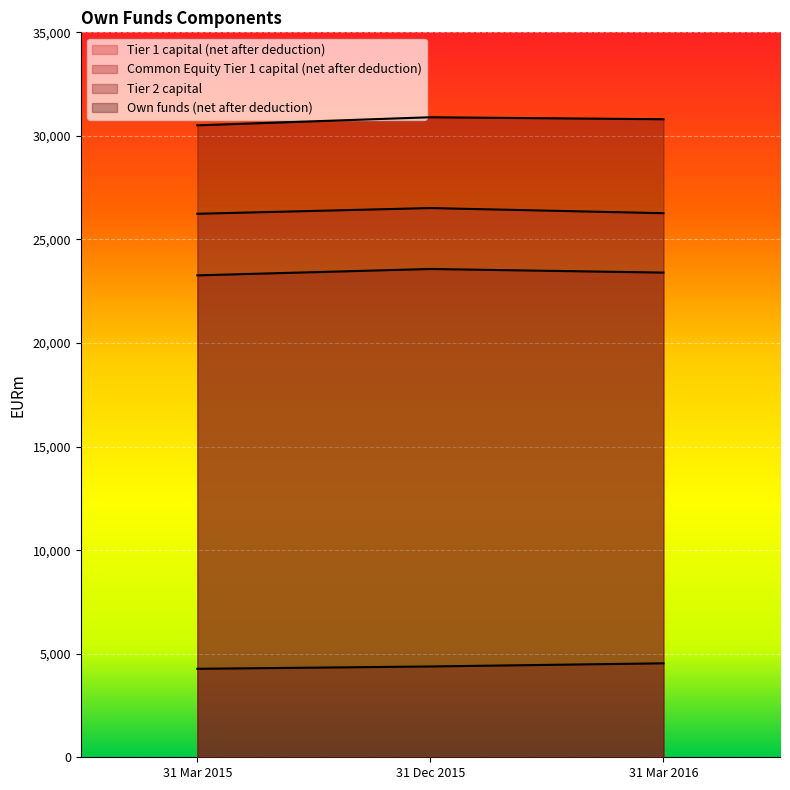

The value of Tier 1 capital (net after deduction) at 31 Mar 2016 is 26268. True or false?

True